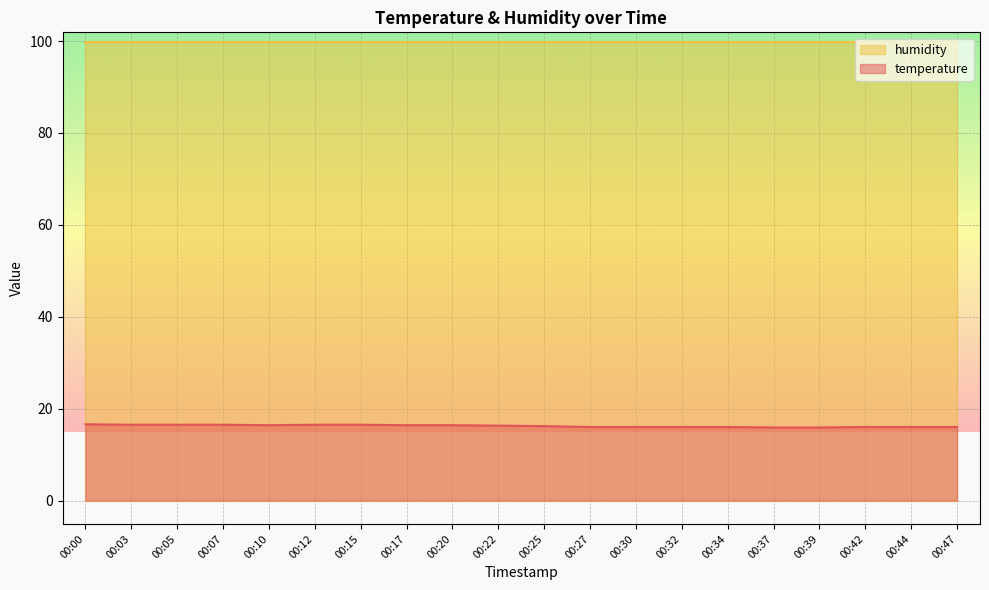

Which label corresponds to the smallest value in the chart?

00:37